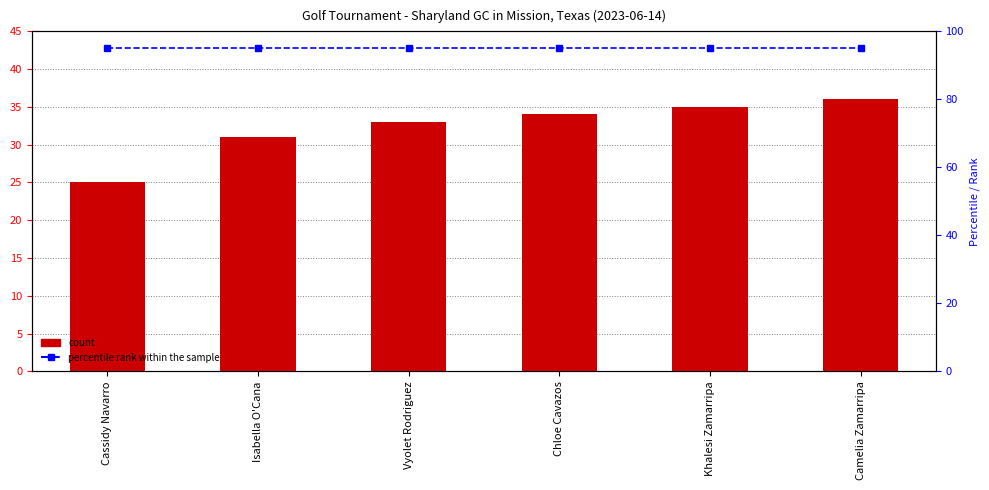

What is the total value across all series at Khalesi Zamarripa?

130